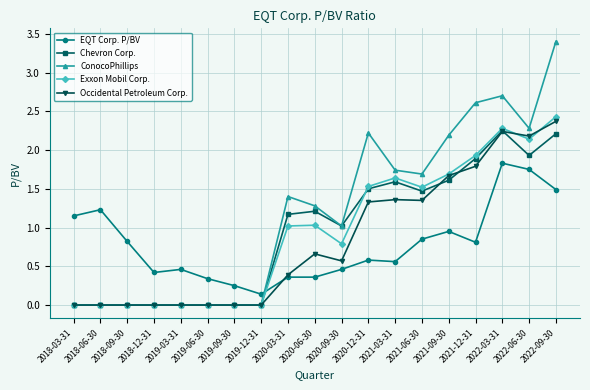

What position from the left is 2019-06-30?

6